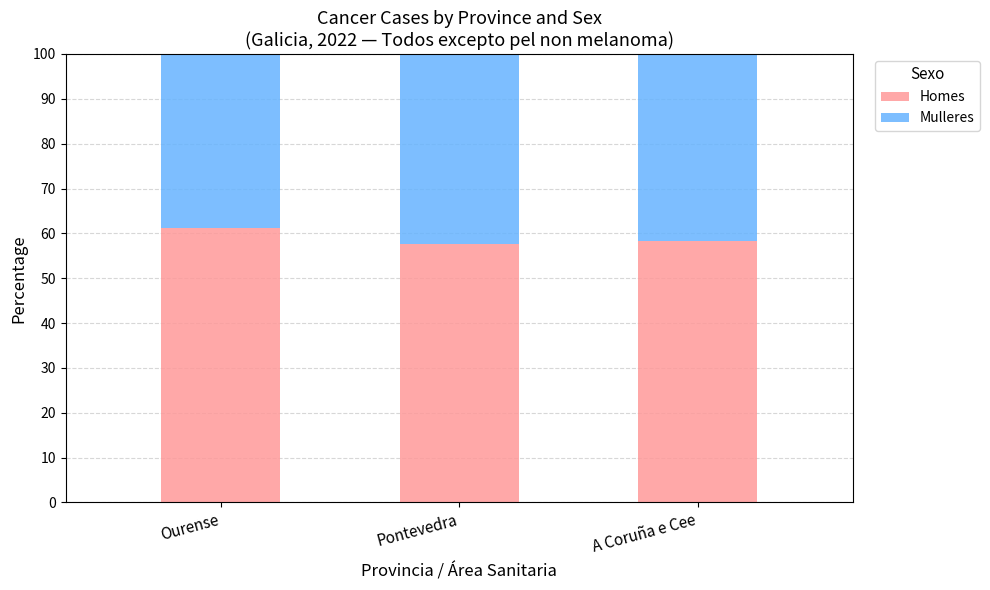

What are all the series names shown in the legend?

Homes, Mulleres